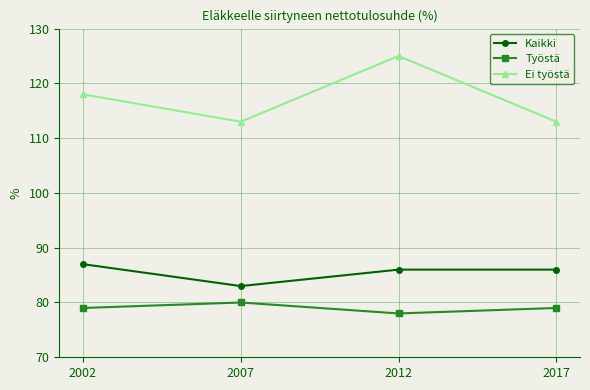

At how many categories does at least one series exceed 82?

4